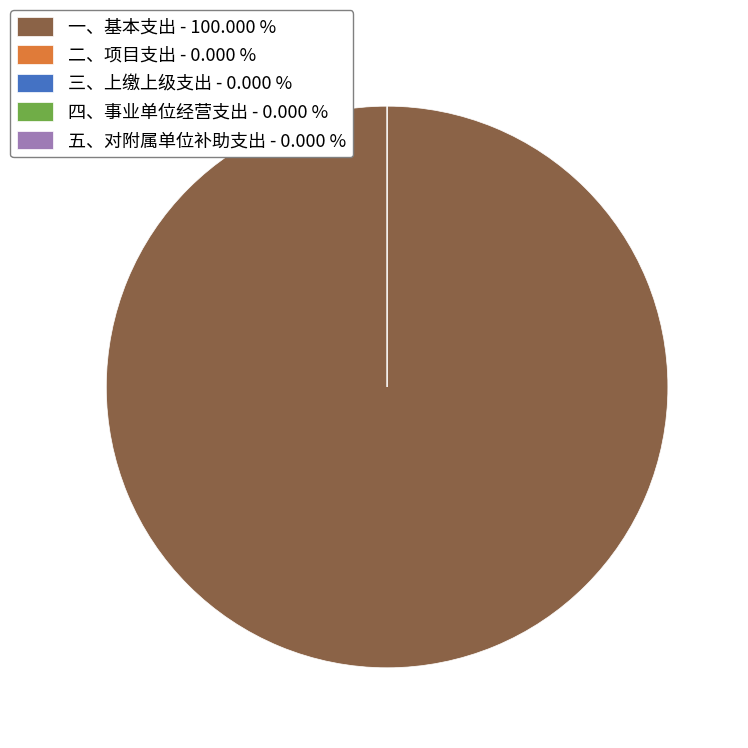

To the nearest percent, what is the difference between the largest and smallest slice percentages?

100%